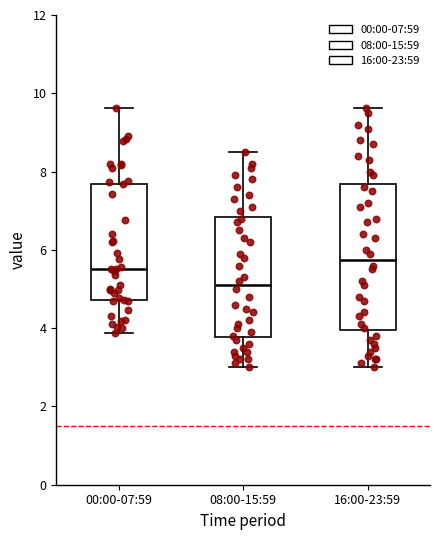

Which box has the lowest median line?

08:00-15:59